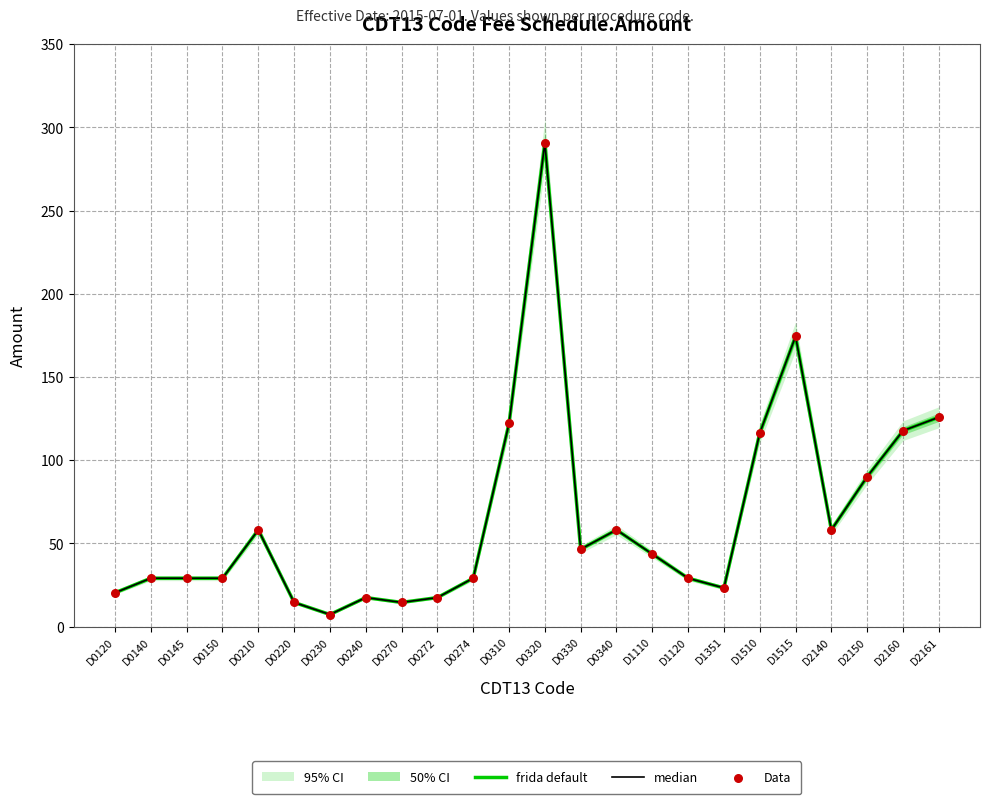

At which category is the sum across all series the highest?

D0320